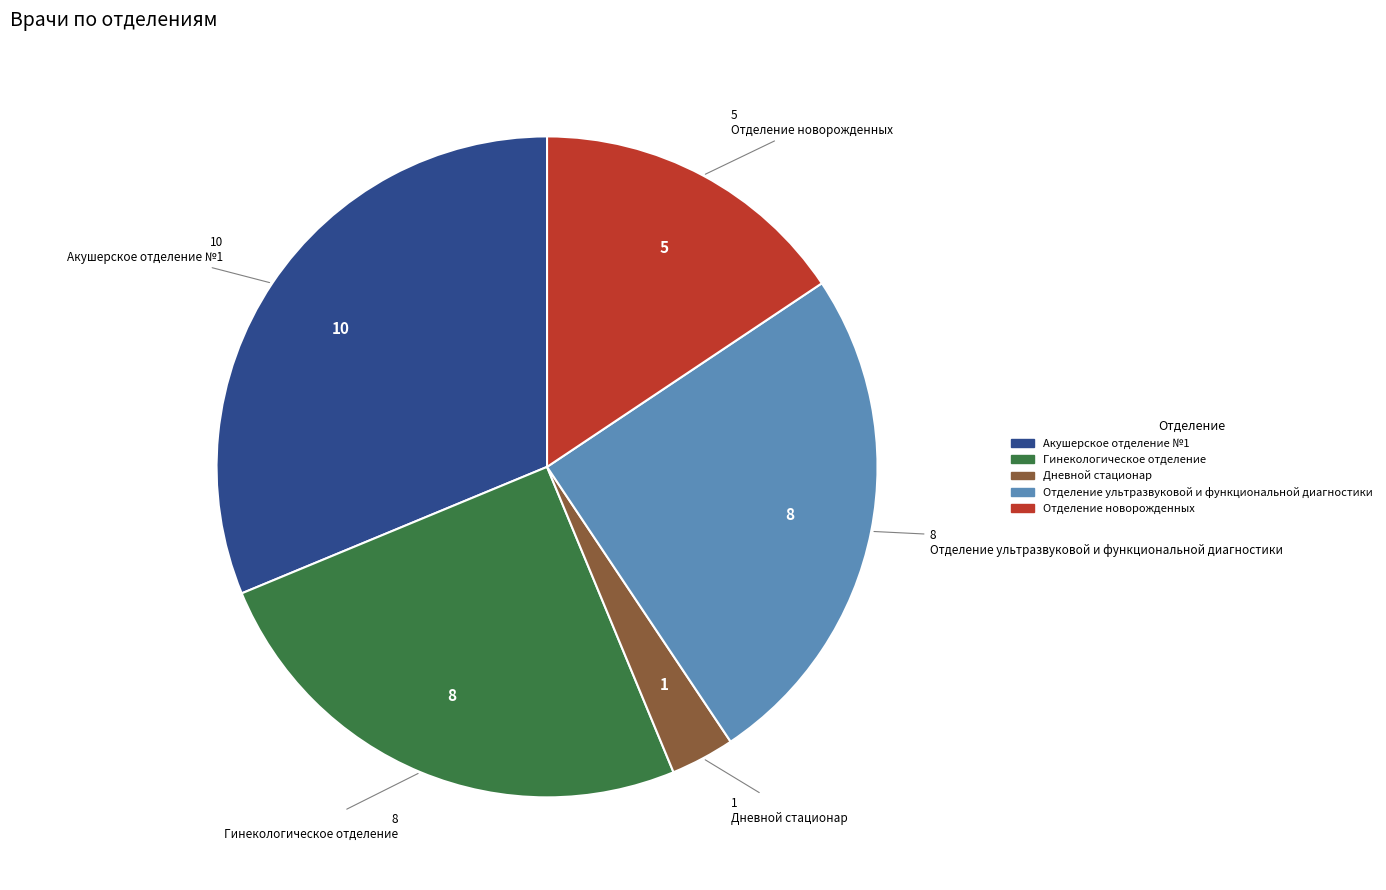

Which slice is the smallest?

Дневной стационар